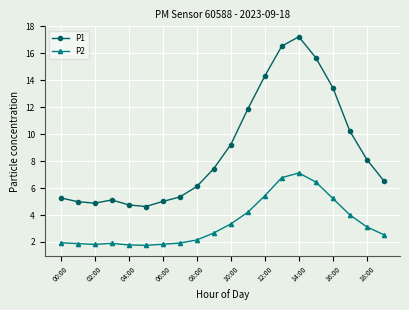

True or false: P1 has more than 1 interior local peaks.

True